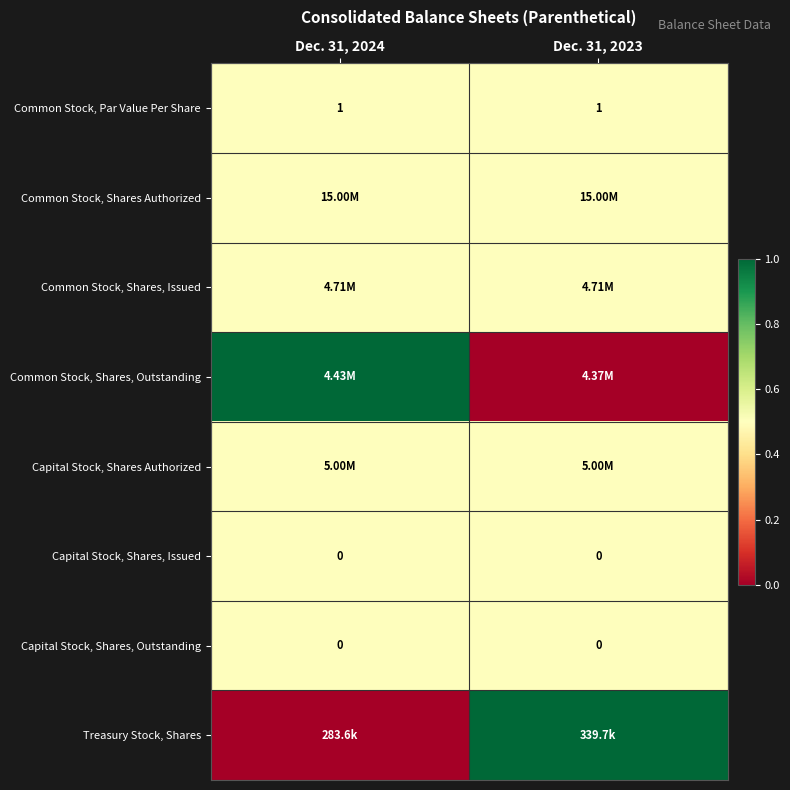

What is the sum of the Common Stock, Par Value Per Share values at Dec. 31, 2023 and Dec. 31, 2024?

2.0